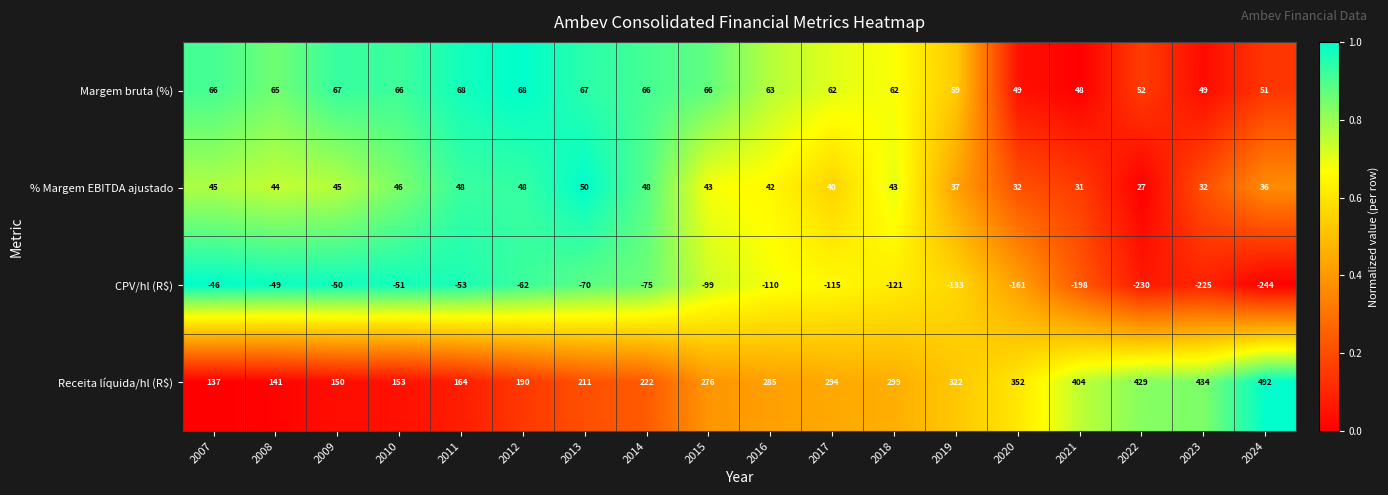

Is it true that CPV/hl (R$) equals -230 at 2022?

True